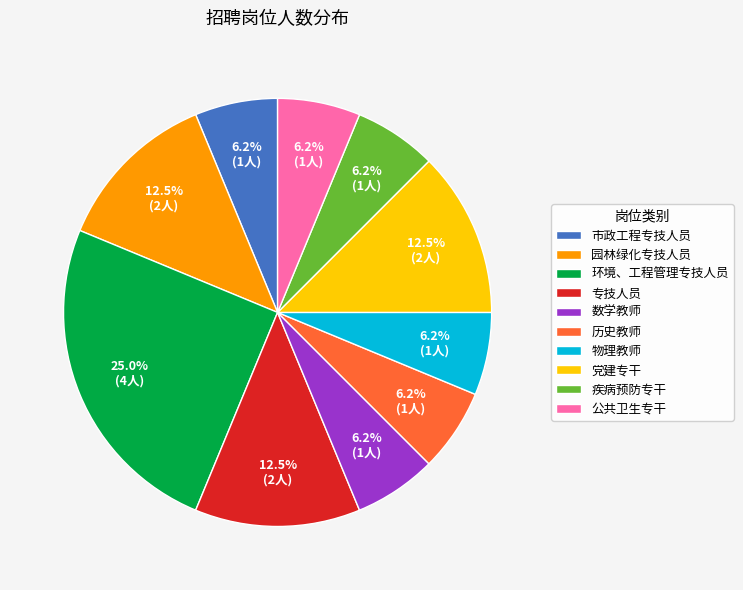

True or false: 数学教师 accounts for 6% of the total.

True